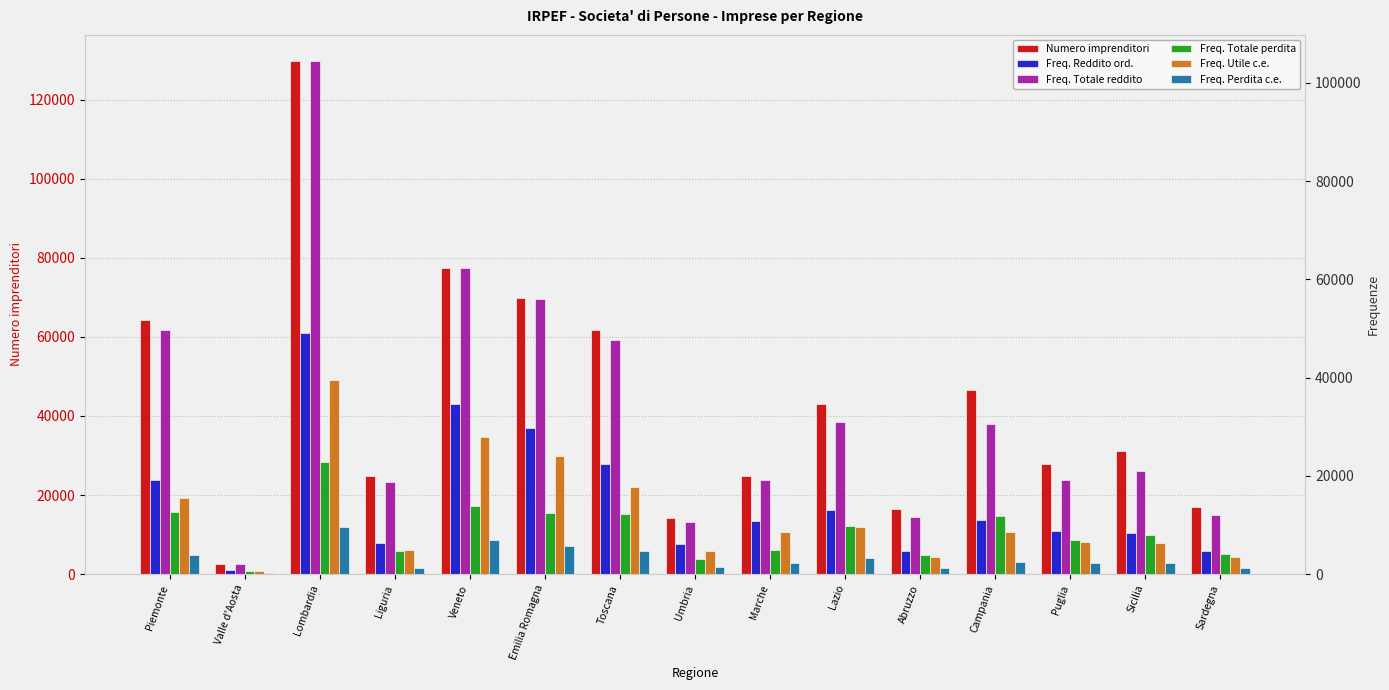

What is the highest value of the Freq. Utile c.e. series?

39562